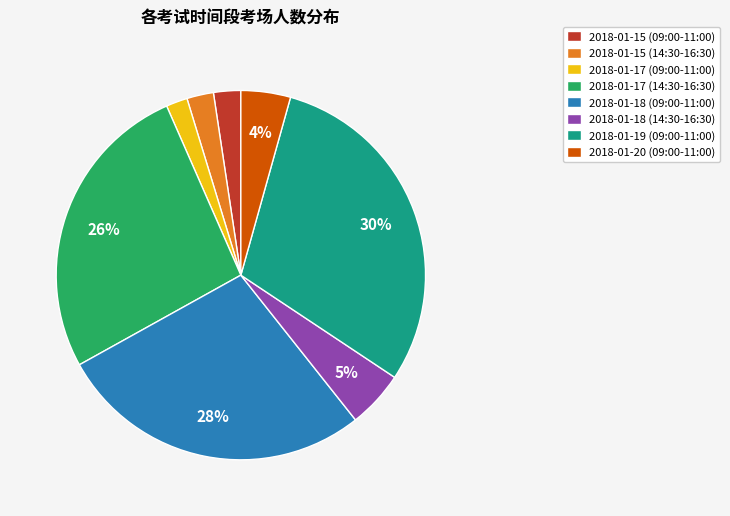

Is it true that 2018-01-18 (14:30-16:30) is 17% of the pie?

False